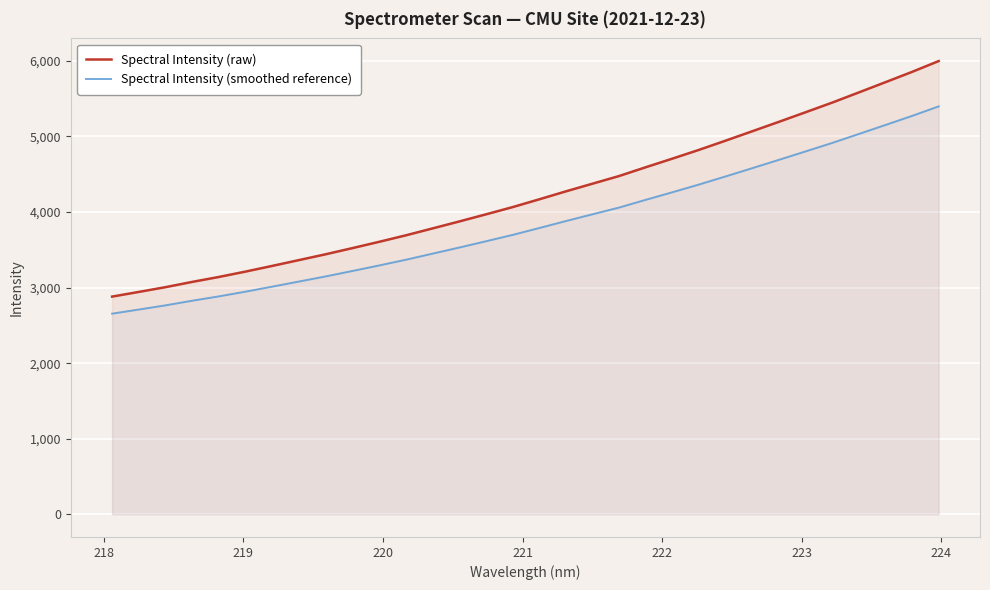

True or false: Spectral Intensity (smoothed reference) and Spectral Intensity (raw) intersect in this chart.

False